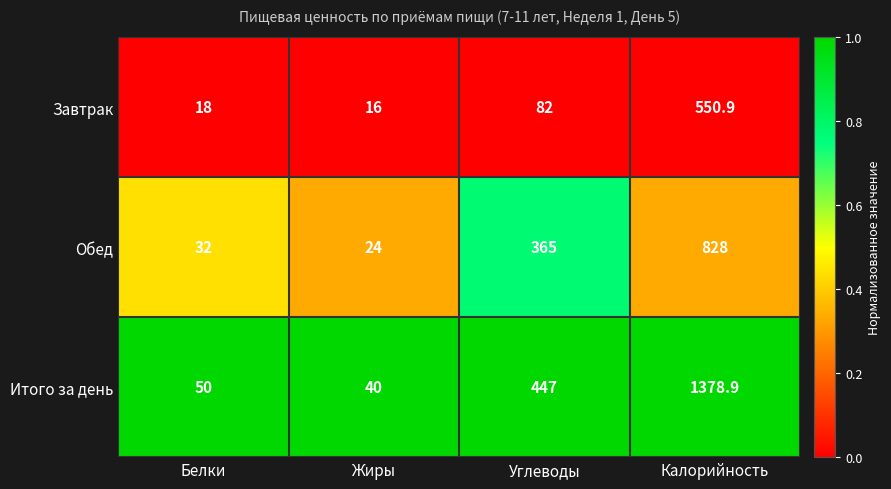

Which series changed the most between Белки and Калорийность?

Итого за день